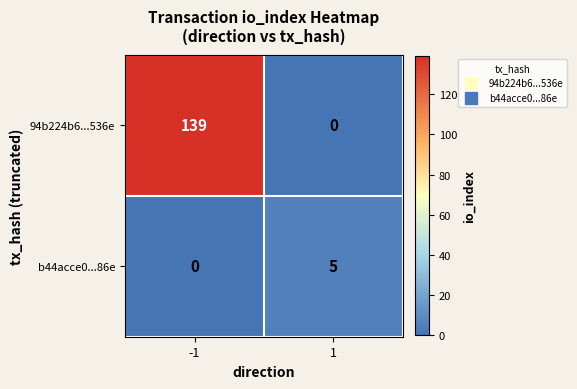

Between -1 and 1, which series saw the biggest shift?

94b224b6...536e